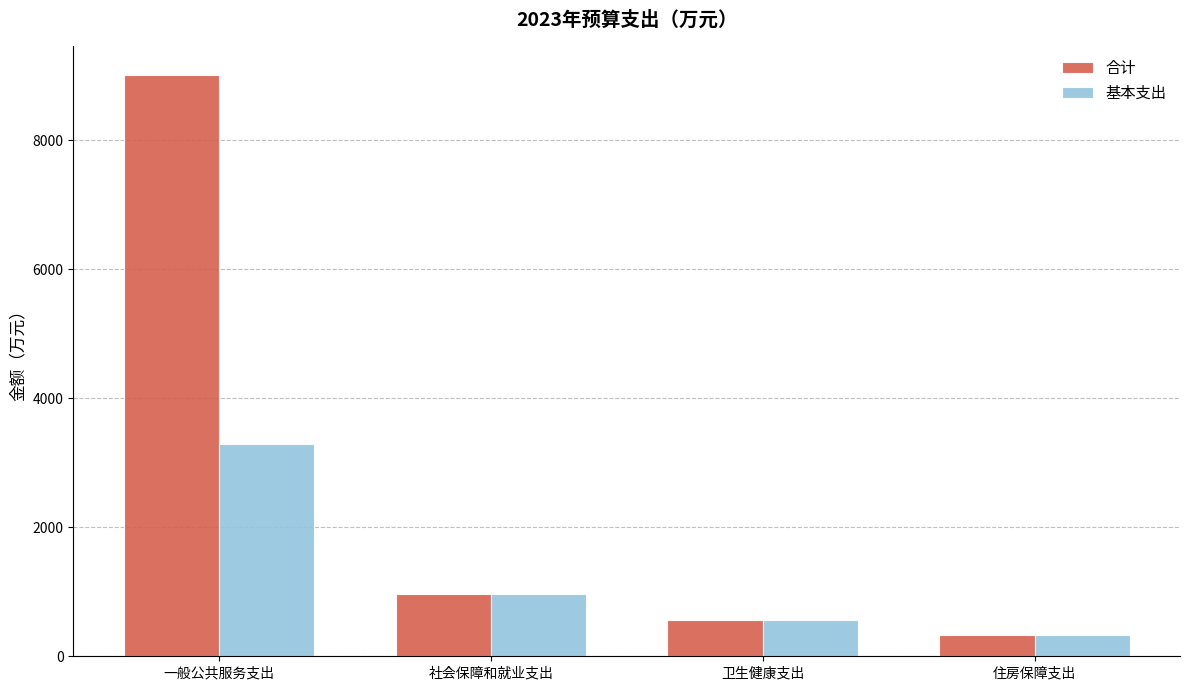

What position from the left is 卫生健康支出?

3